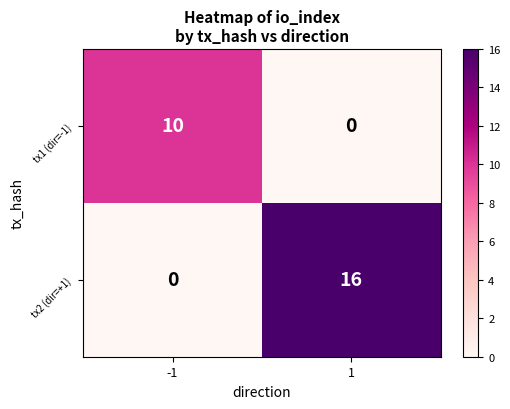

The value of tx1 (dir=-1) at -1 is 10. True or false?

True